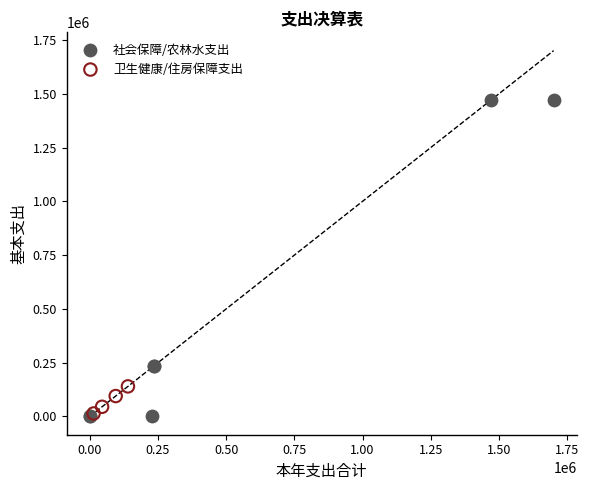

Which series contains the highest Y value?

社会保障/农林水支出